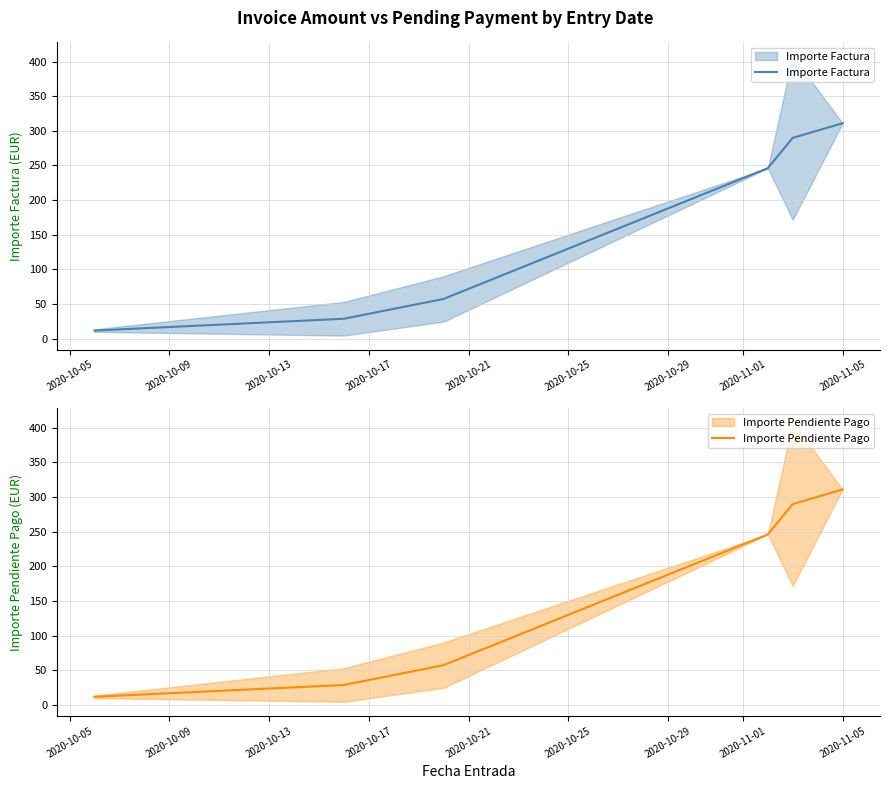

Count the number of data series in this chart.

2